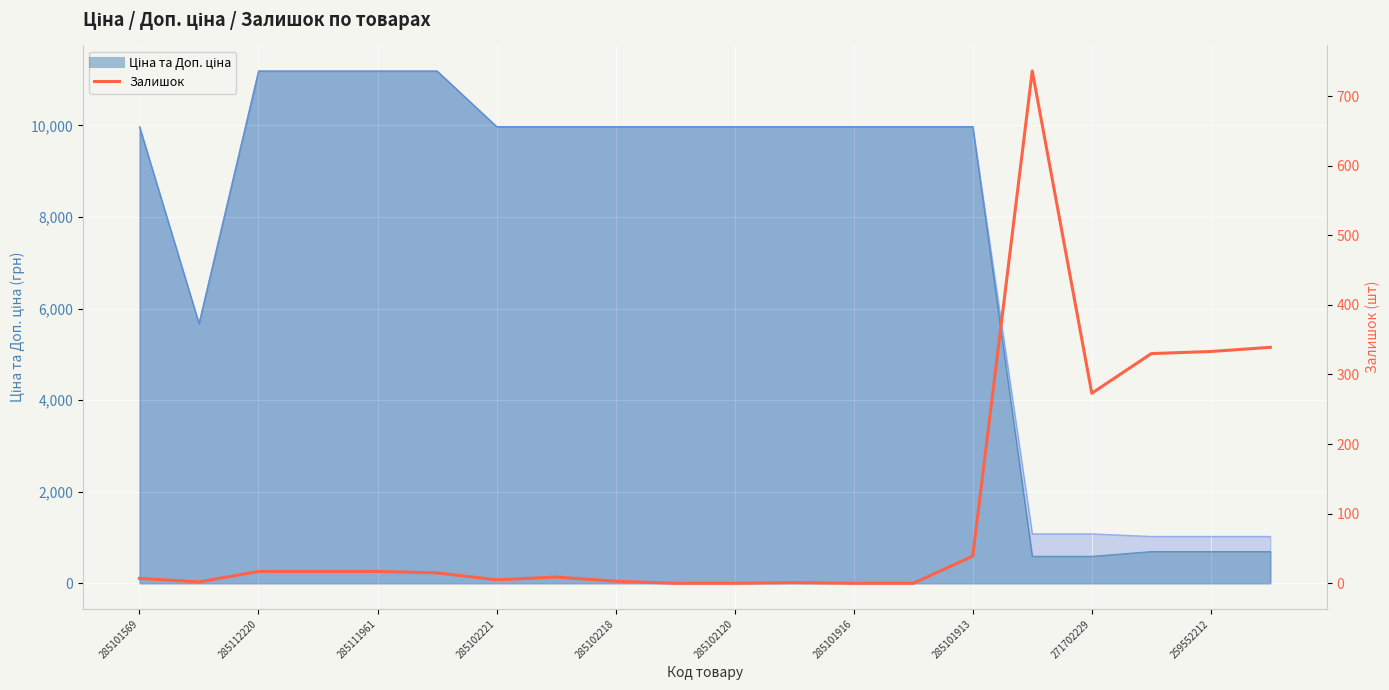

How many lines are shown in the chart?

1